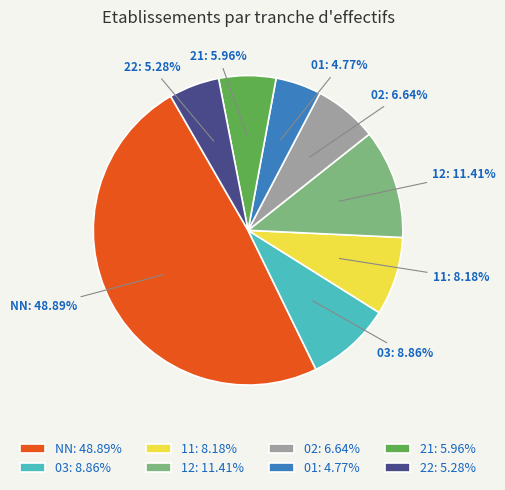

The 03 slice represents 16% of the pie. True or false?

False